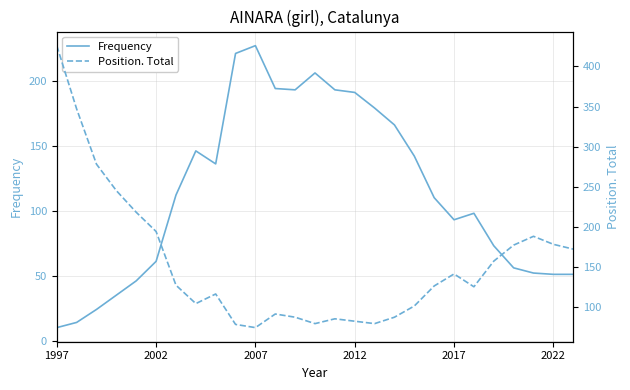

At which category is the sum across all series the highest?

1997